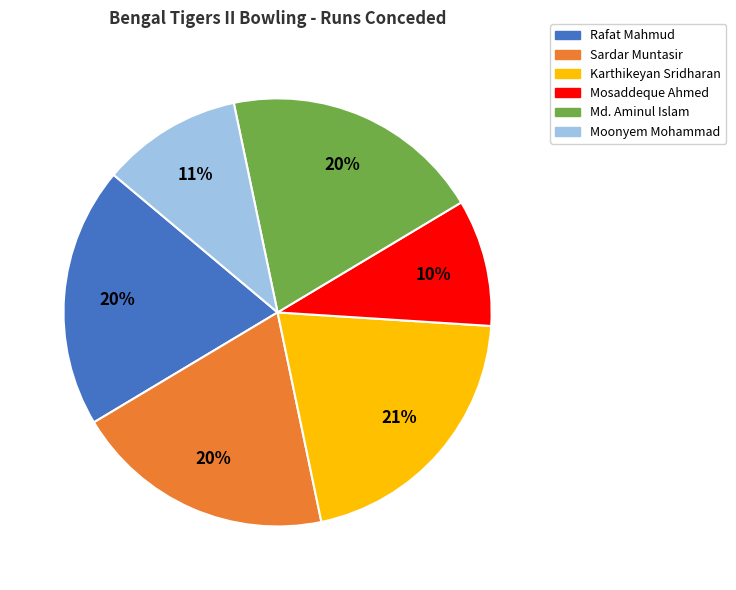

Which slice is the smallest?

Mosaddeque Ahmed